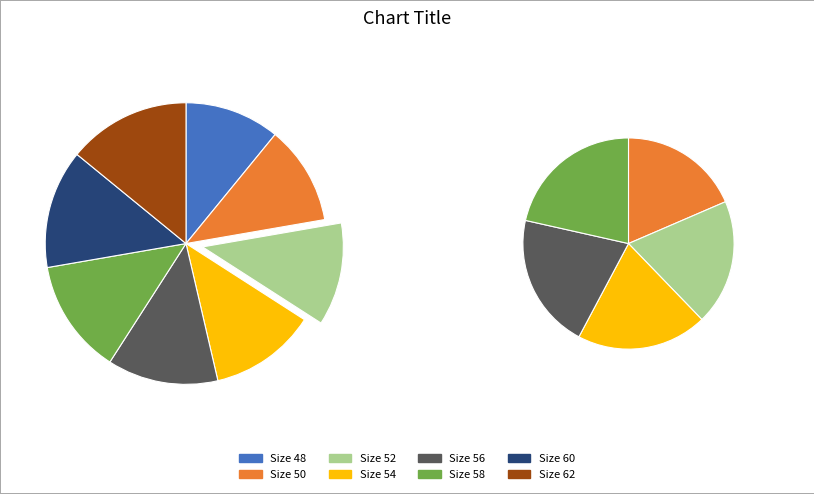

How many segments does this pie chart have?

8